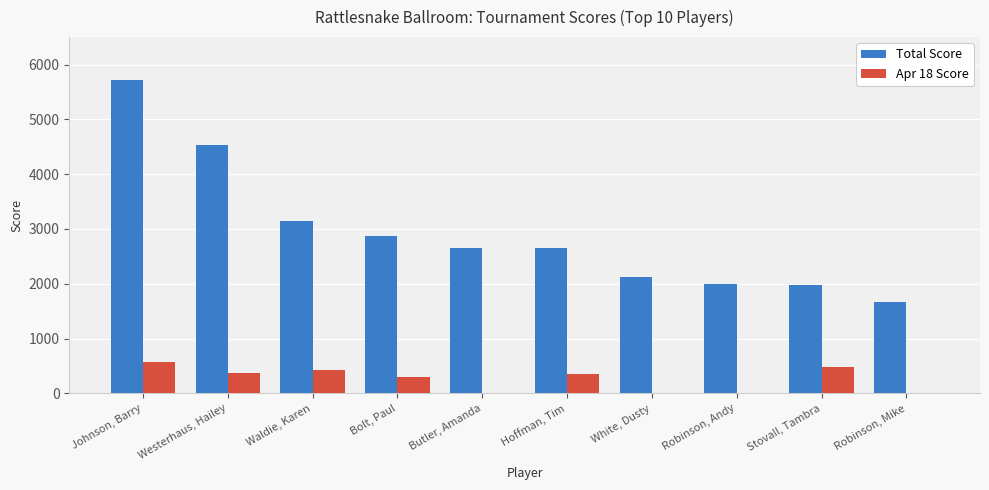

What are all the series names shown in the legend?

Total Score, Apr 18 Score